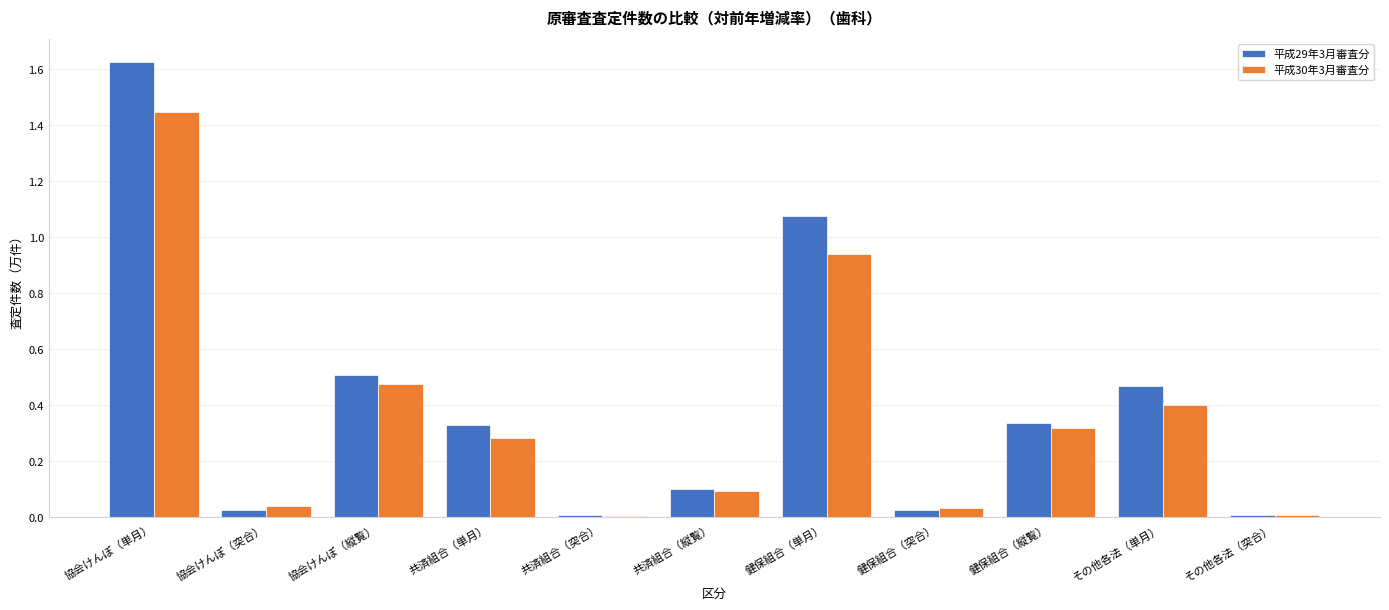

The value of 平成30年3月審査分 at 協会けんぽ（縦覧） is 0.7. True or false?

False